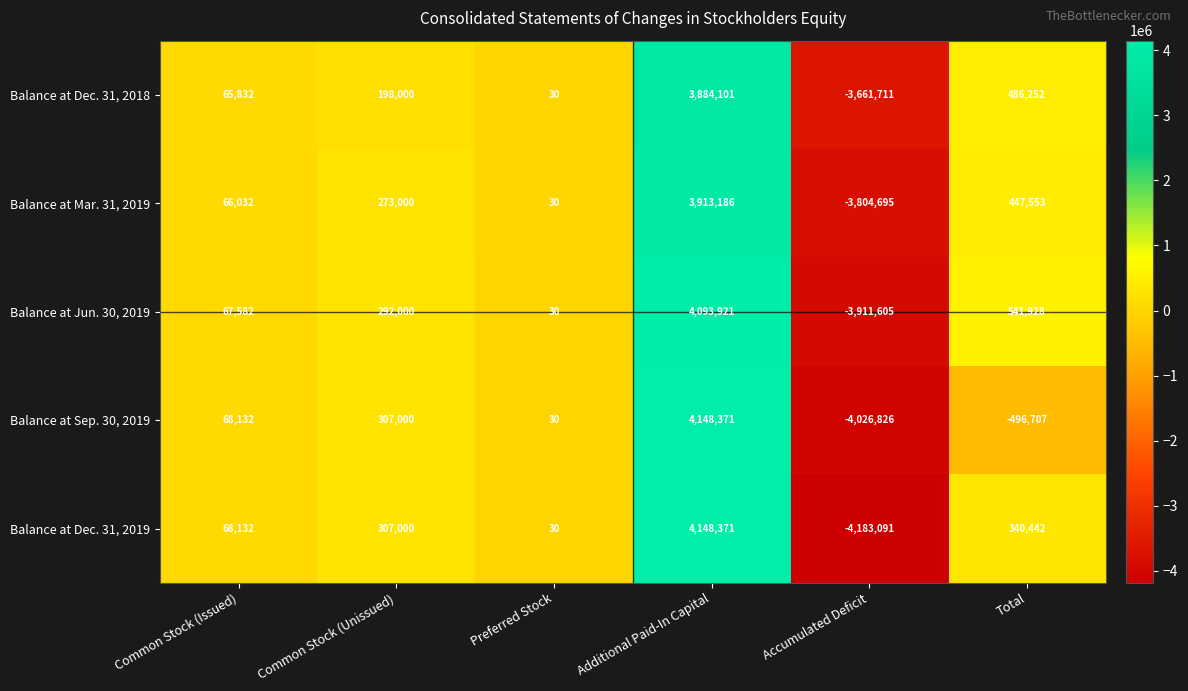

What is the smallest value displayed?

-4183091